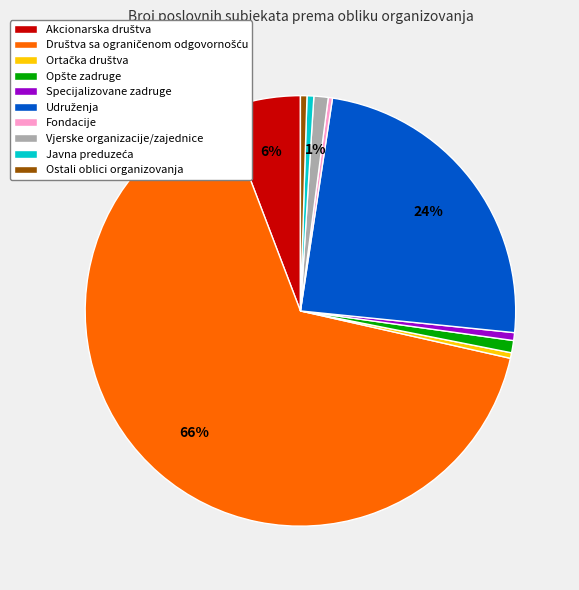

To the nearest percent, what is the average slice percentage?

10%